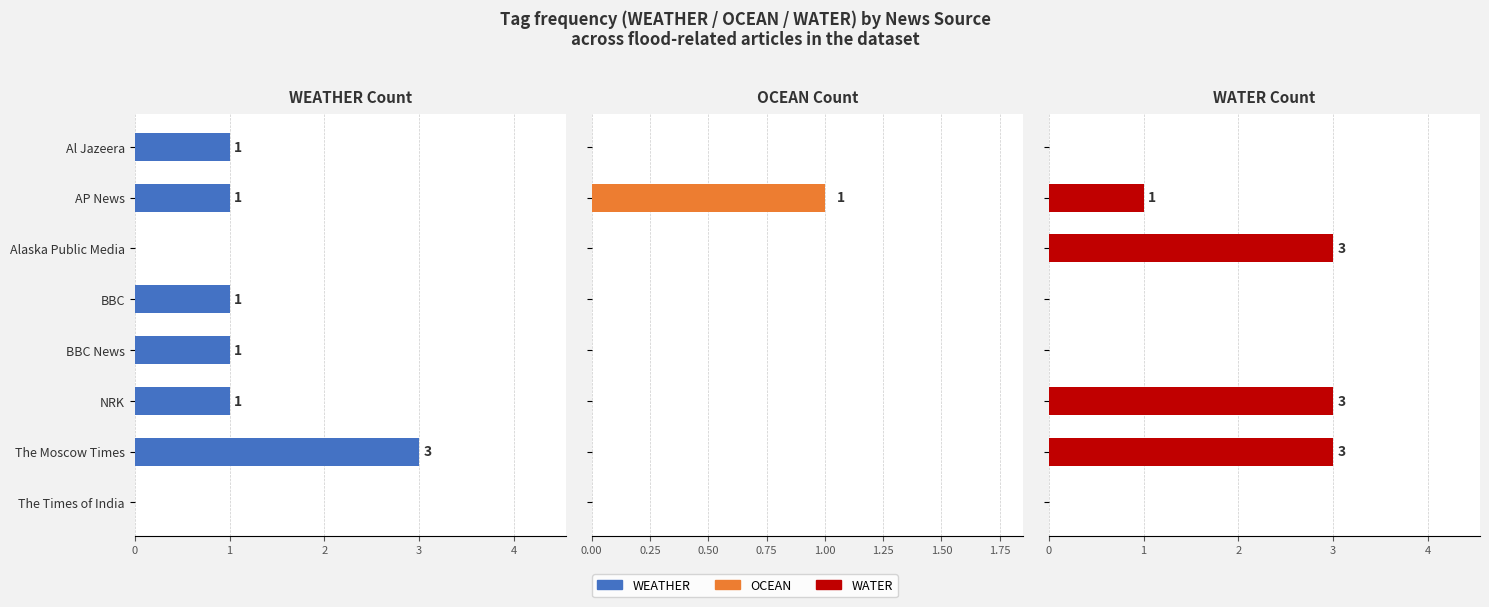

Count the OCEAN values in the range 0 to 1.

8